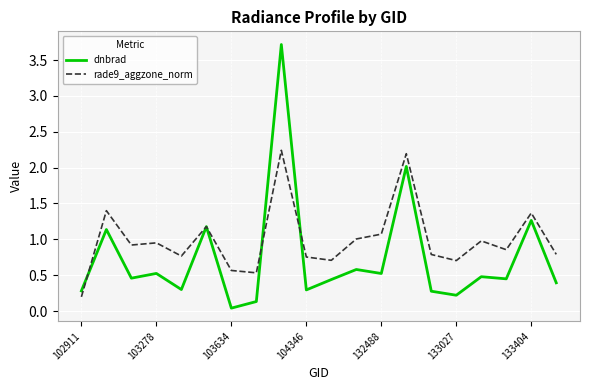

Which series has the largest total across all categories?

rade9_aggzone_norm